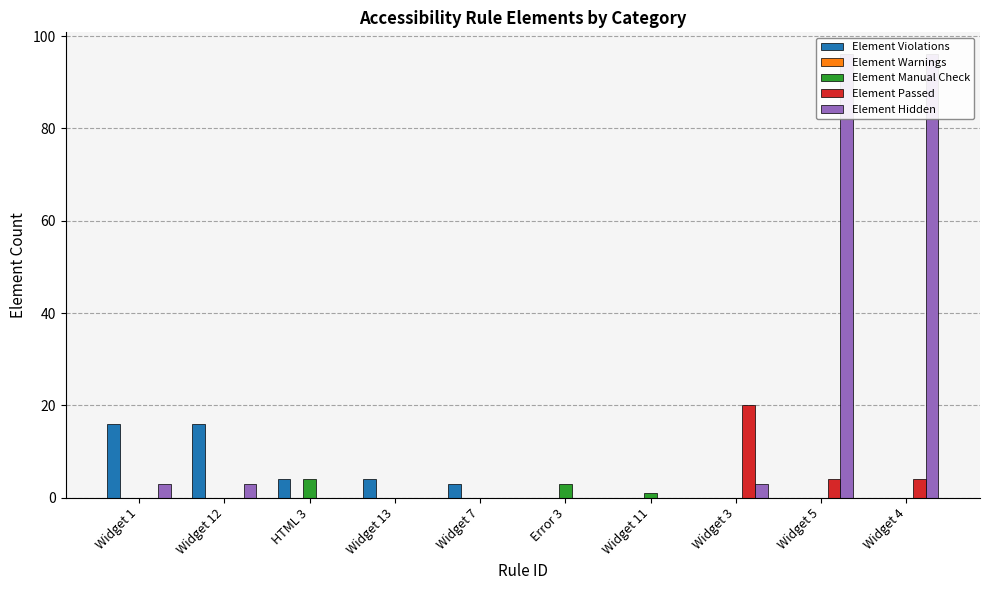

What position from the left is Widget 1?

1